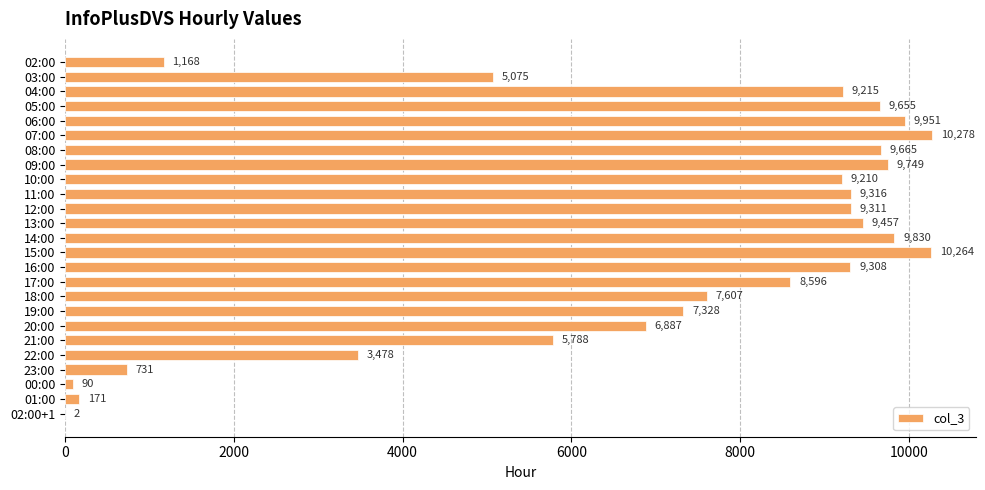

Which label corresponds to the largest value in the chart?

07:00